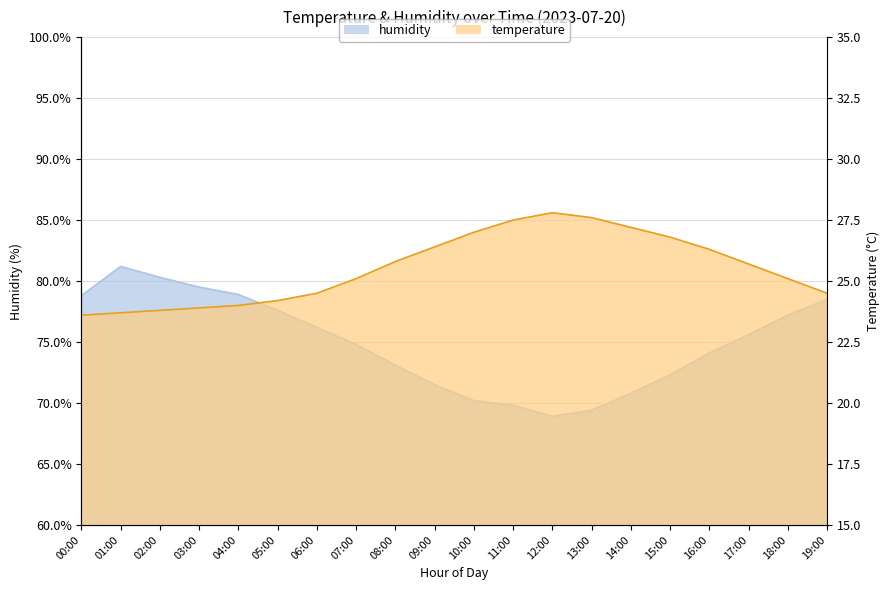

Which series has the widest spread of values?

humidity